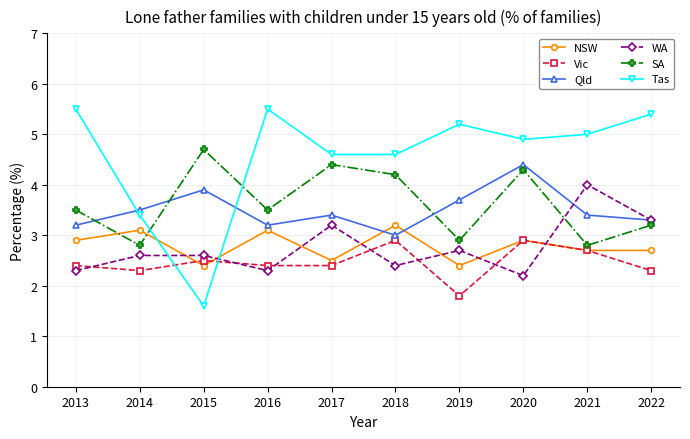

What is the highest value of the Qld series?

4.4